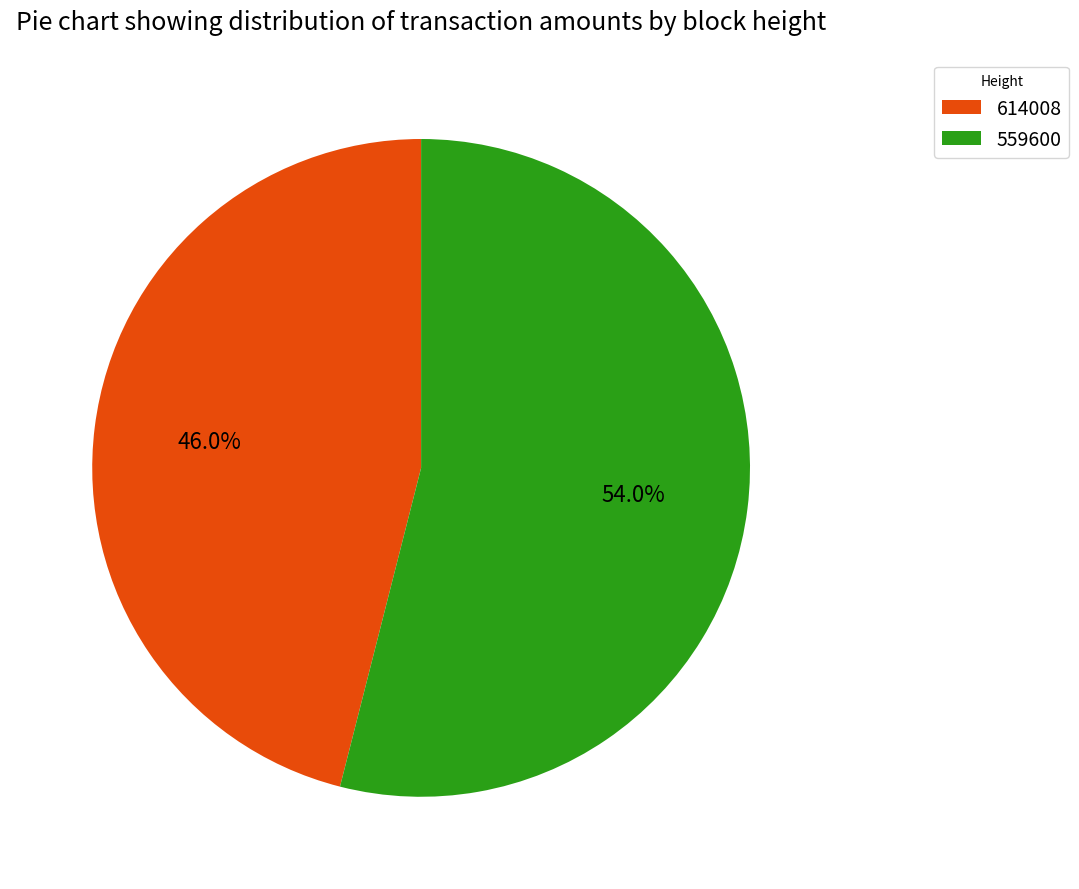

Which category has the smallest portion of the pie?

614008